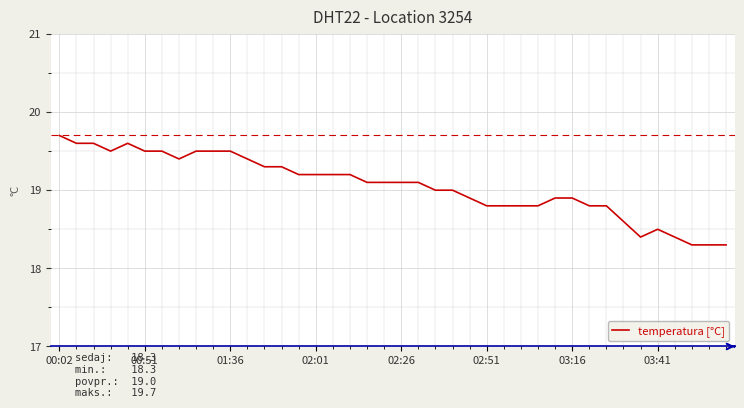

What is the difference between the maximum and minimum values?

1.4